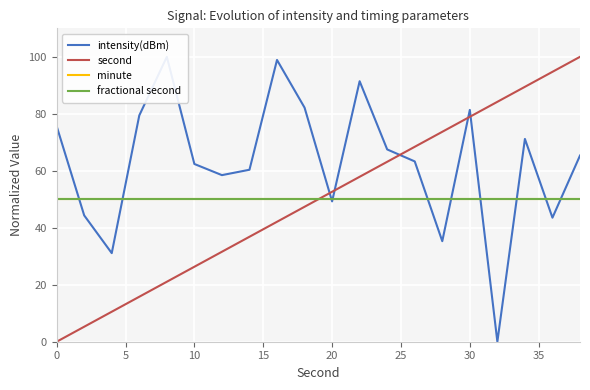

Which series has the widest spread of values?

intensity(dBm)